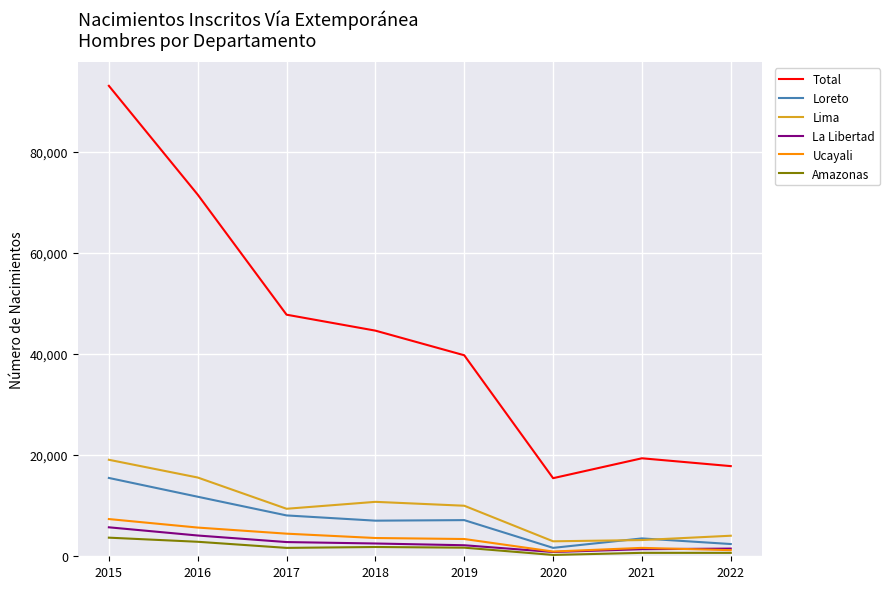

True or false: Total and La Libertad cross at least once.

False